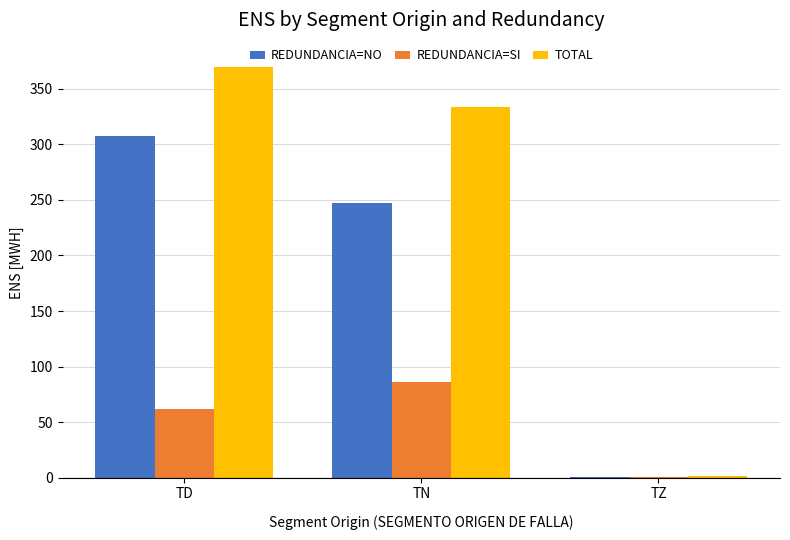

What is the greatest value displayed?

369.3